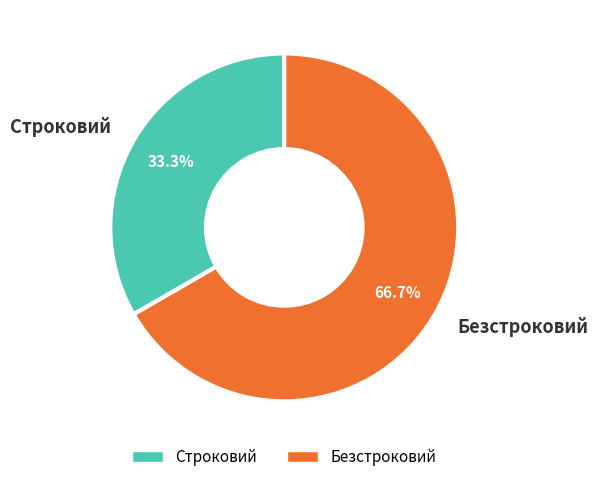

Which slice is the largest?

Безстроковий